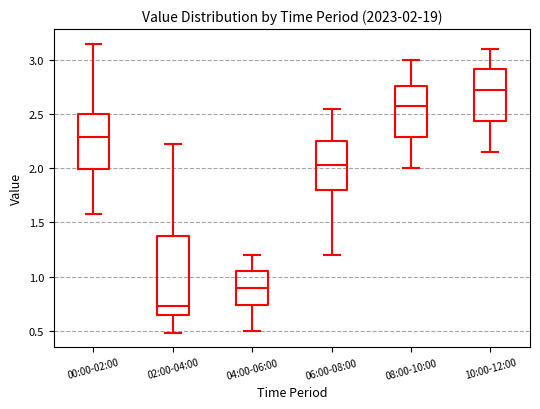

Which box is the tallest, from its lower edge to its upper edge?

02:00-04:00